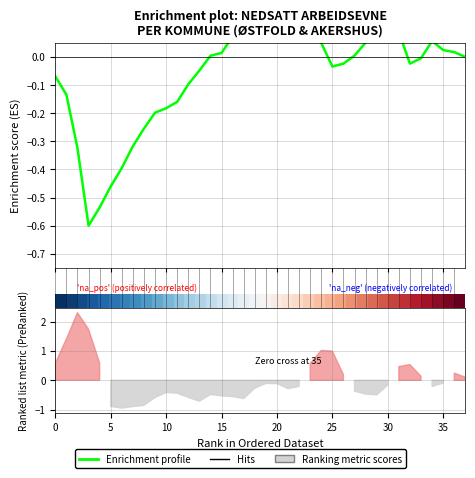

The Enrichment profile series shows -0.5 at 35. True or false?

False